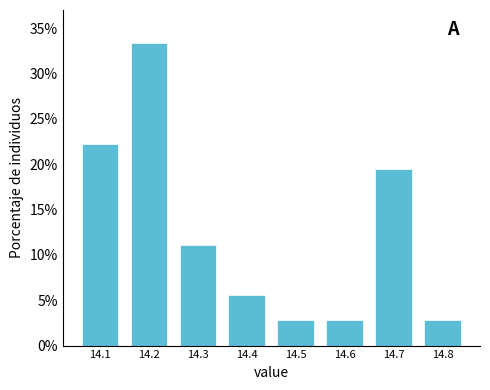

Over which range of the x-axis is the bar tallest?

14.15 to 14.25